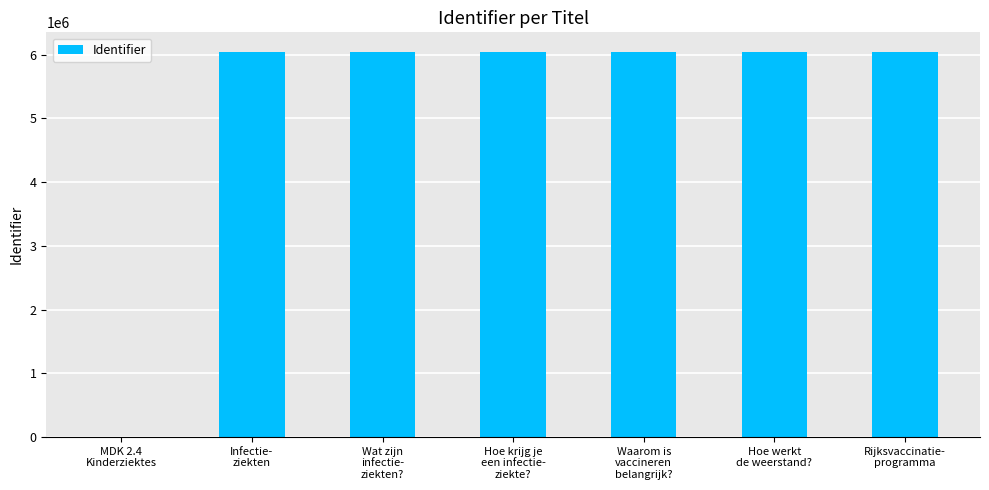

What is the maximum value shown in the chart?

6048618